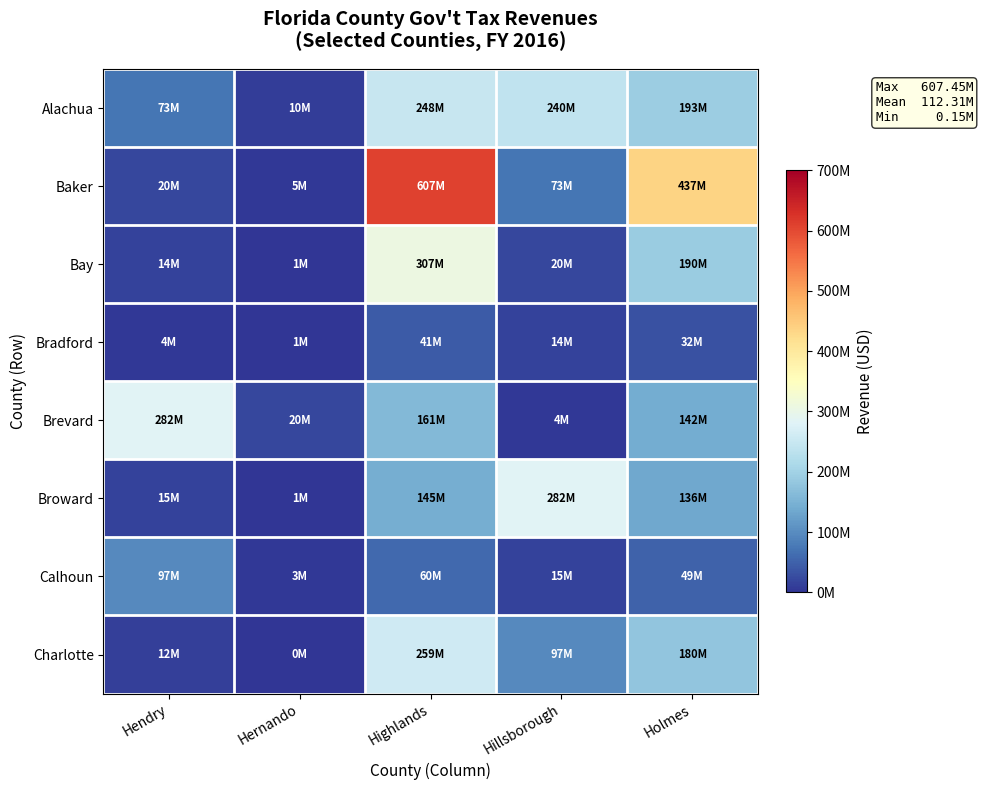

What is the difference between the highest and lowest values at Holmes?

405516613